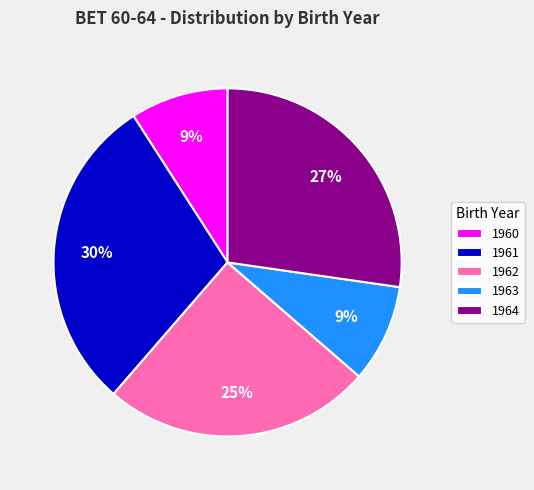

To the nearest percent, what is the average slice percentage?

20%